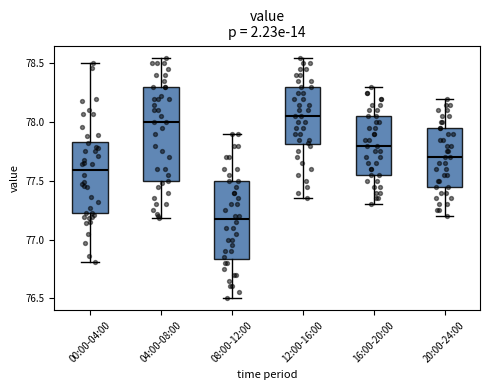

Where is the lower edge of the box for 08:00-12:00 on the y-axis? The values are not printed on the chart, so give them approximately, as read against the axis.

76.85